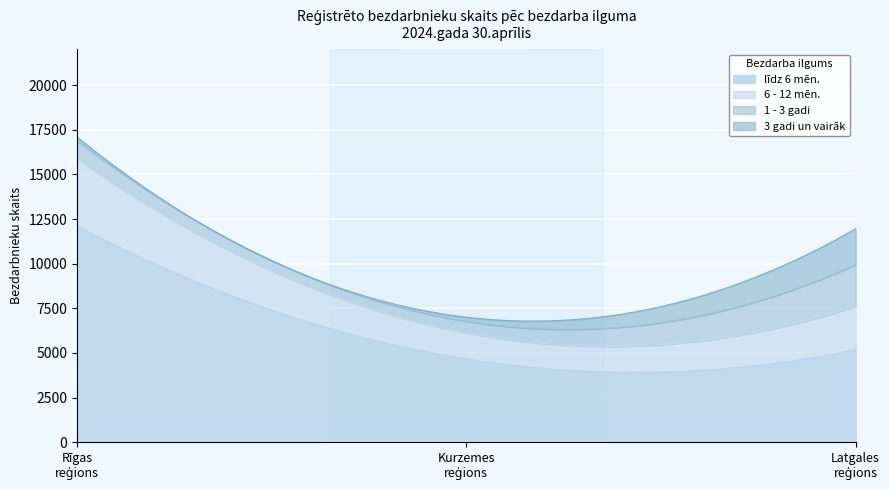

What is the maximum value for līdz 6 mēn.?

12116.0